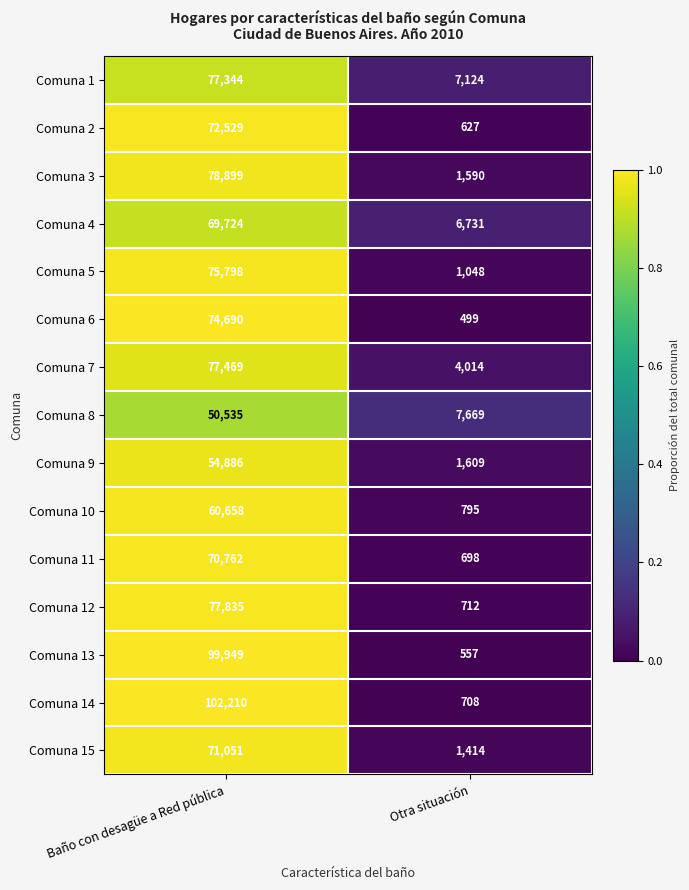

Reading right to left, transcribe all the data shown in this chart.

Comuna 1: 7124	77344
Comuna 2: 627	72529
Comuna 3: 1590	78899
Comuna 4: 6731	69724
Comuna 5: 1048	75798
Comuna 6: 499	74690
Comuna 7: 4014	77469
Comuna 8: 7669	50535
Comuna 9: 1609	54886
Comuna 10: 795	60658
Comuna 11: 698	70762
Comuna 12: 712	77835
Comuna 13: 557	99949
Comuna 14: 708	102210
Comuna 15: 1414	71051